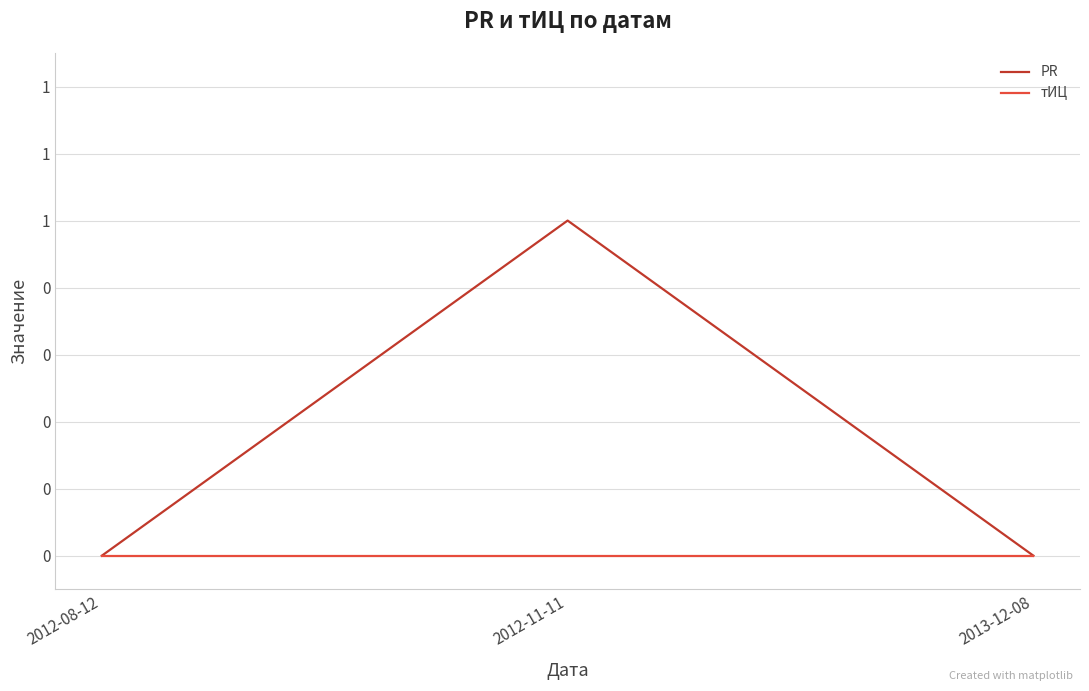

Does the chart display data point markers on the line(s)?

No